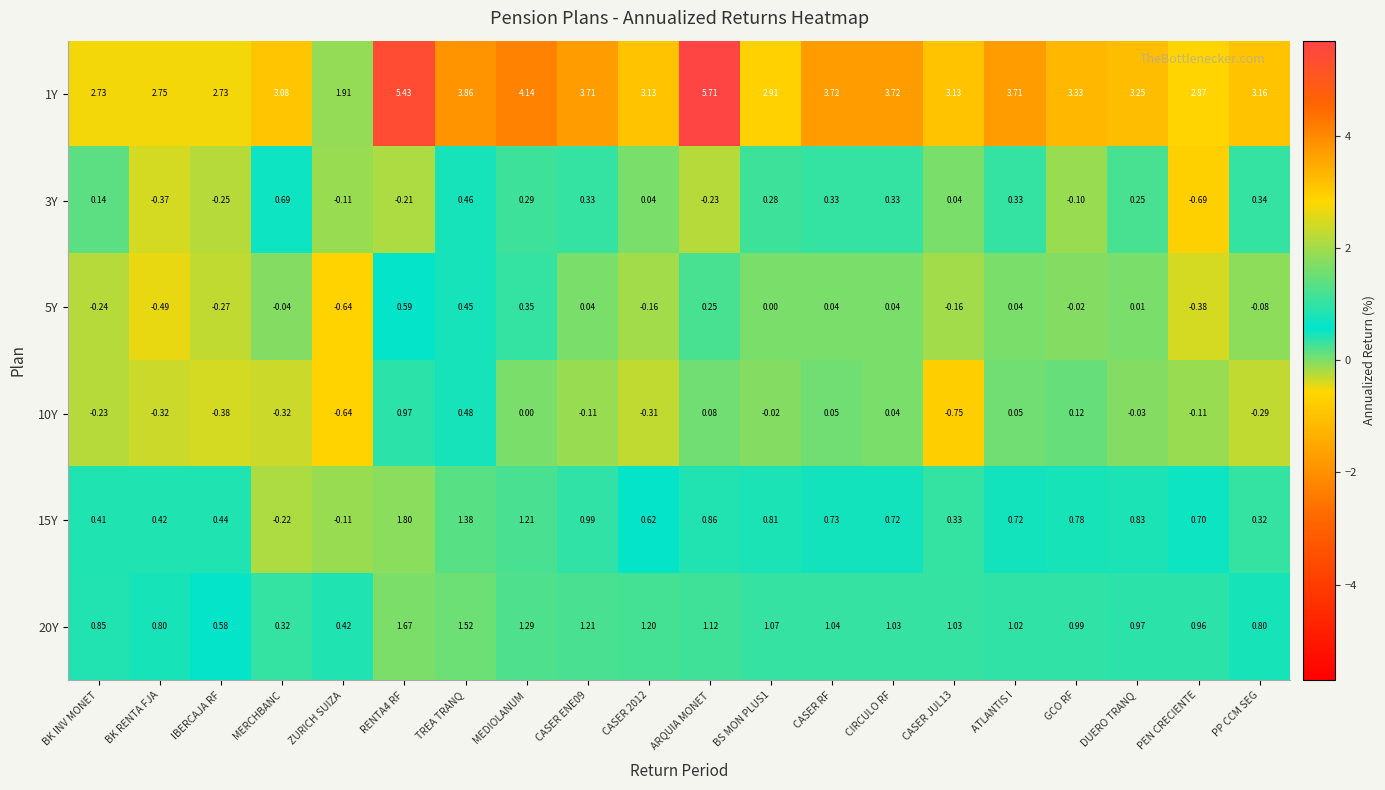

Between MEDIOLANUM and CIRCULO RF, which series saw the biggest shift?

15Y